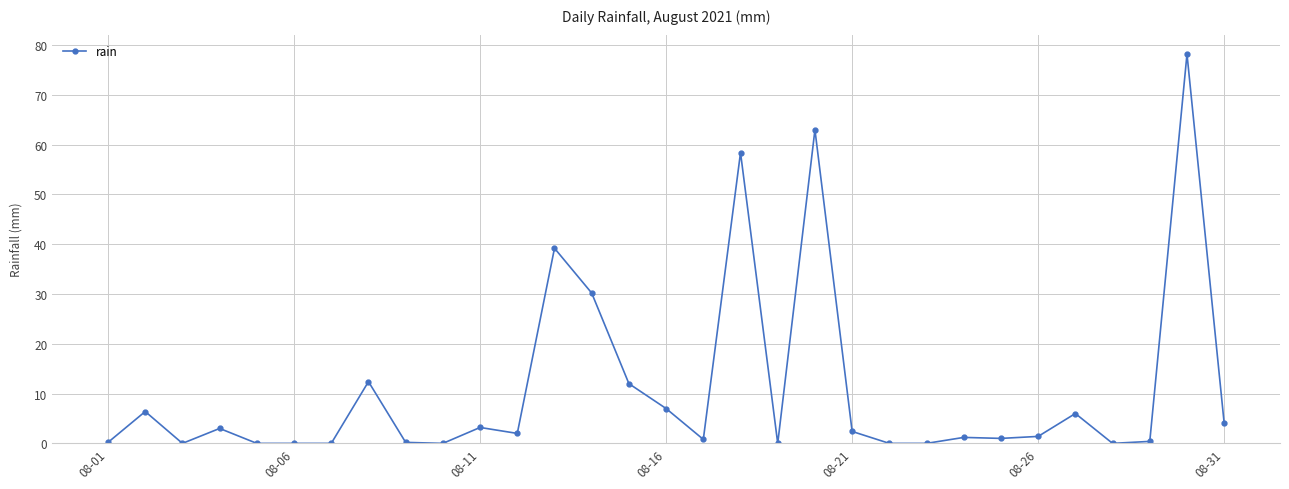

What is the maximum value shown in the chart?

78.2